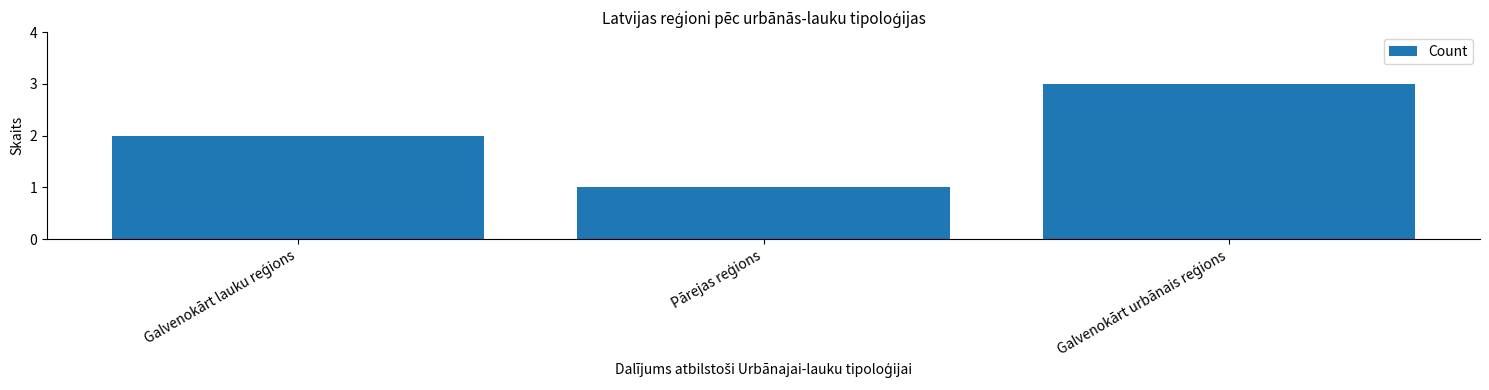

What is the maximum value shown in the chart?

3